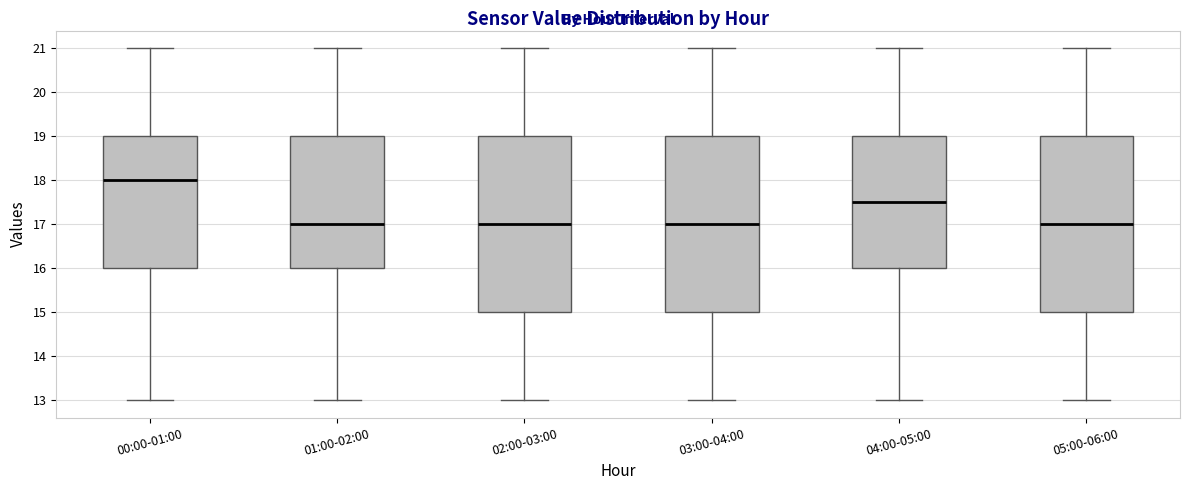

Reading left to right, read every box against the y-axis: the position of its median line, the range the box covers, and the ends of its whiskers. The values are not printed on the chart, so give them approximately, as read against the axis.

00:00-01:00: median 18.0, box 16.0 to 19.0, whiskers 13.0 to 21.0
01:00-02:00: median 17.0, box 16.0 to 19.0, whiskers 13.0 to 21.0
02:00-03:00: median 17.0, box 15.0 to 19.0, whiskers 13.0 to 21.0
03:00-04:00: median 17.0, box 15.0 to 19.0, whiskers 13.0 to 21.0
04:00-05:00: median 17.5, box 16.0 to 19.0, whiskers 13.0 to 21.0
05:00-06:00: median 17.0, box 15.0 to 19.0, whiskers 13.0 to 21.0